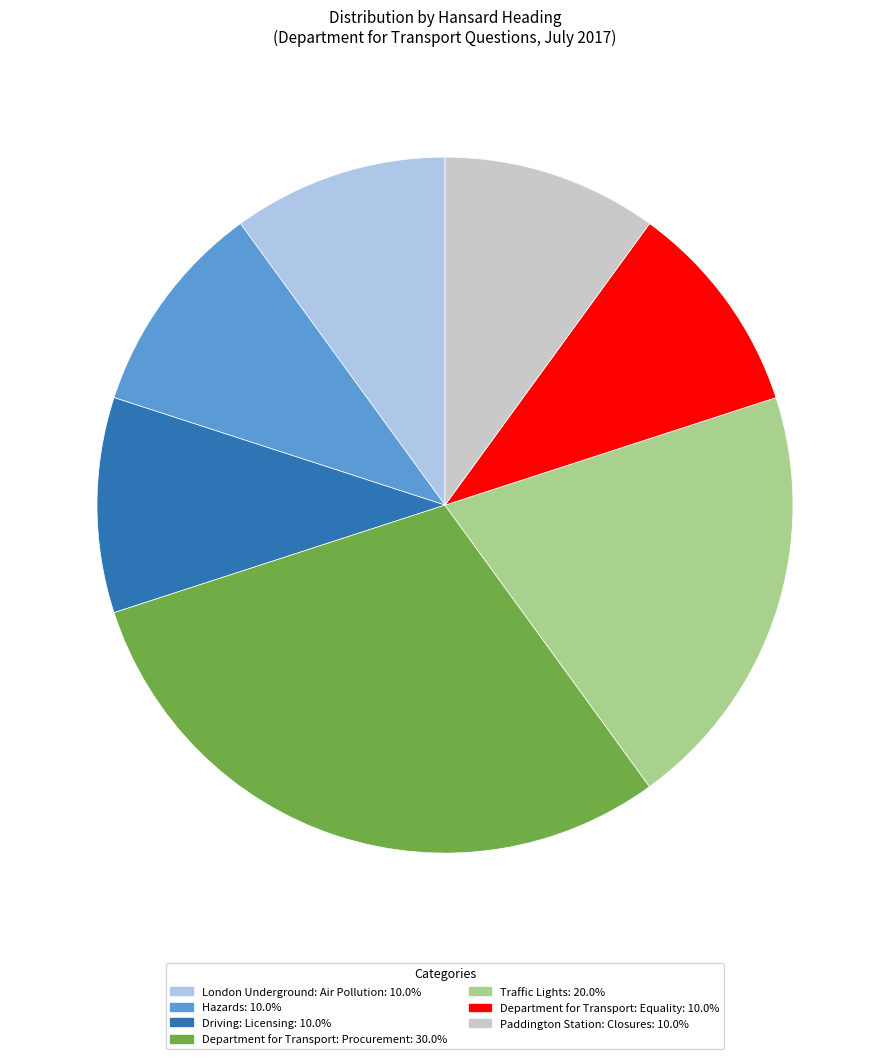

How many segments does this pie chart have?

7